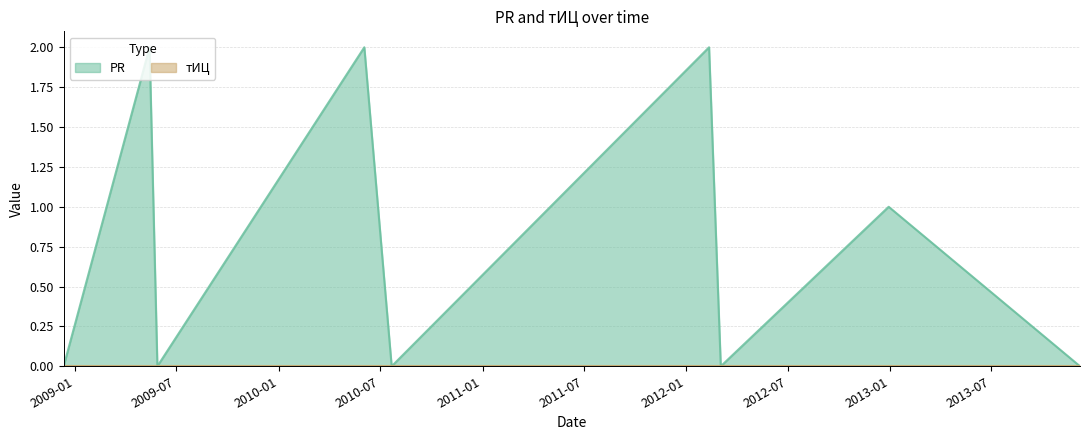

How many data points does each series have?

9